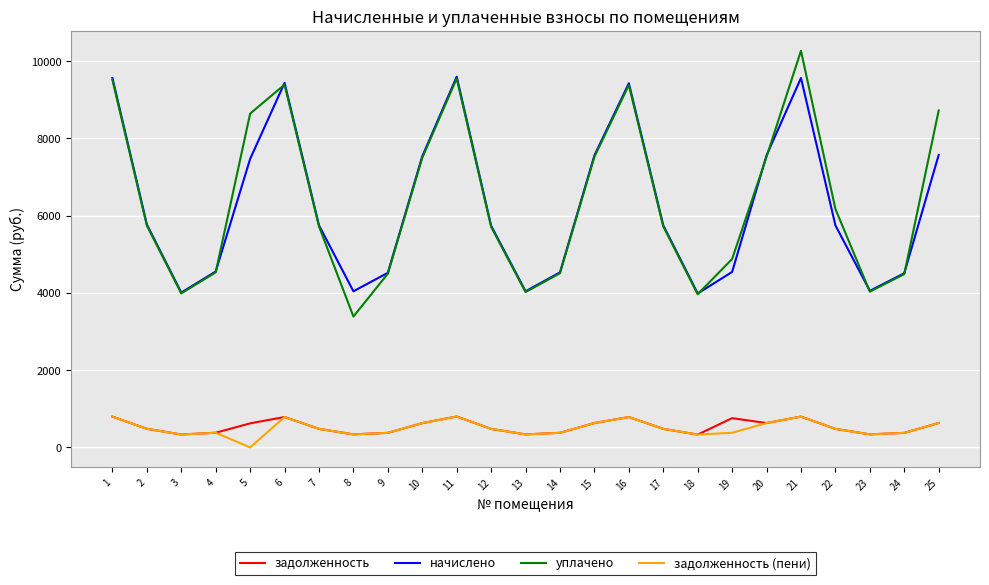

True or false: начислено and задолженность (пени) cross at least once.

False